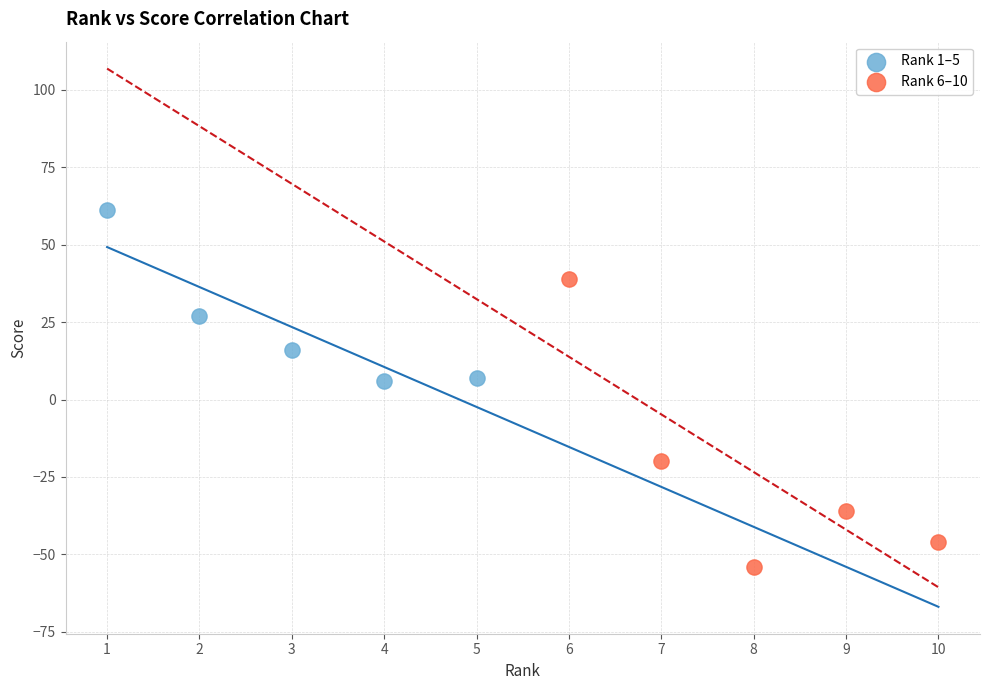

Which series reaches the minimum Y coordinate?

Rank 6–10